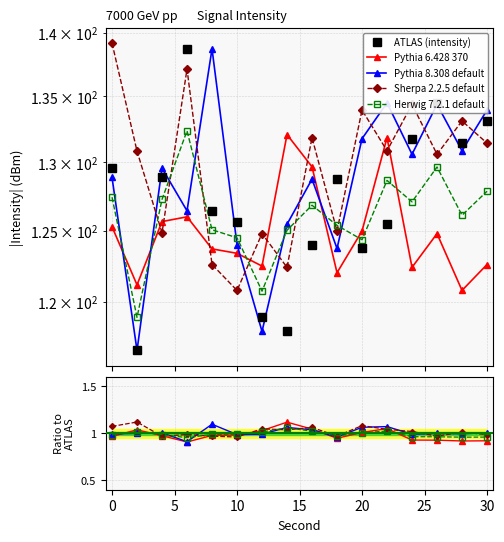

In Sherpa 2.2.5 default, how many points are lower than both neighbors (excluding endpoints)?

5